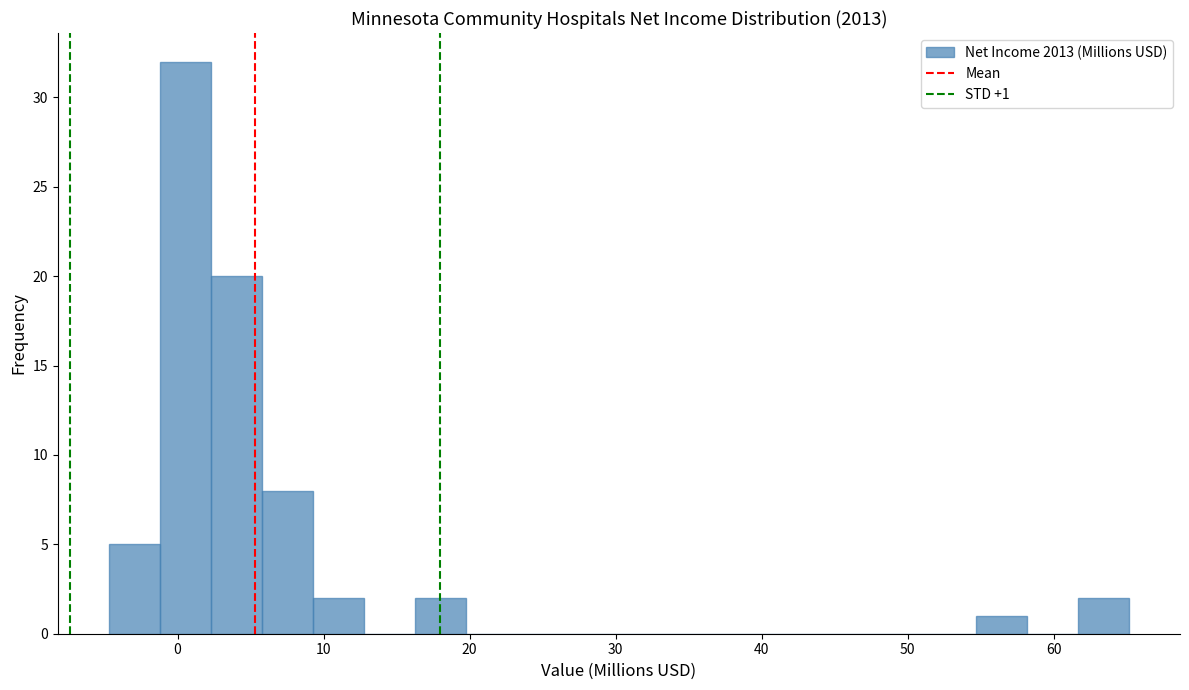

Read against the x-axis, roughly where is the centre of the tallest bar?

1